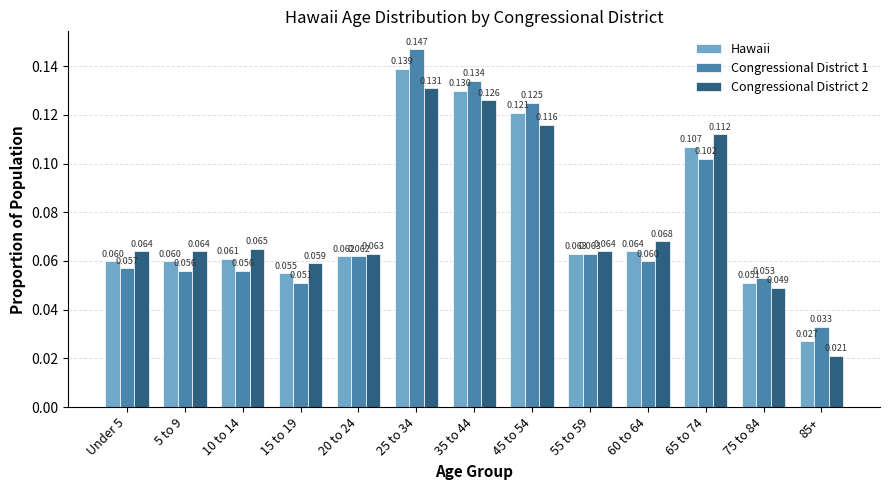

What is the total value across all series at 25 to 34?

0.4